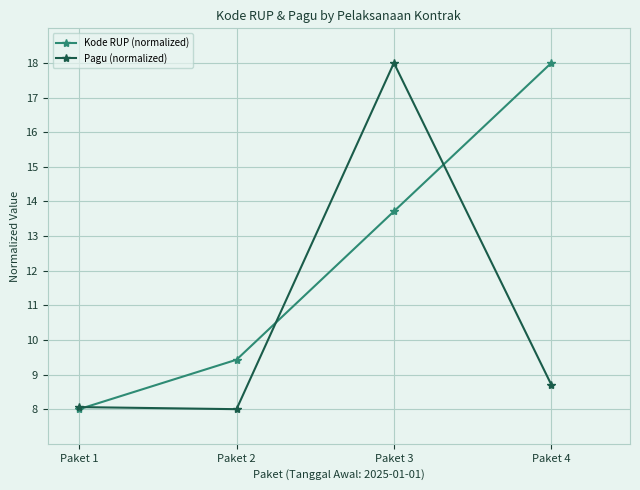

What is the approximate value of Kode RUP (normalized) at Paket 4?

18.0